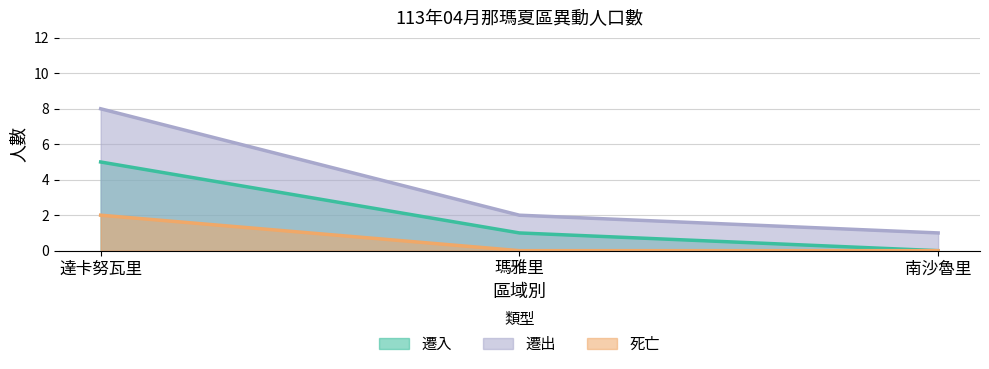

The 死亡 series shows 0 at 瑪雅里. True or false?

True